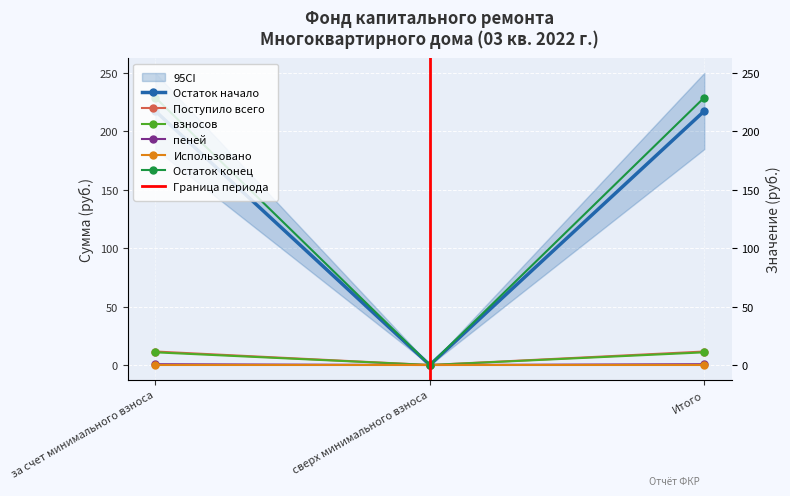

What is the greatest value displayed?

228.9